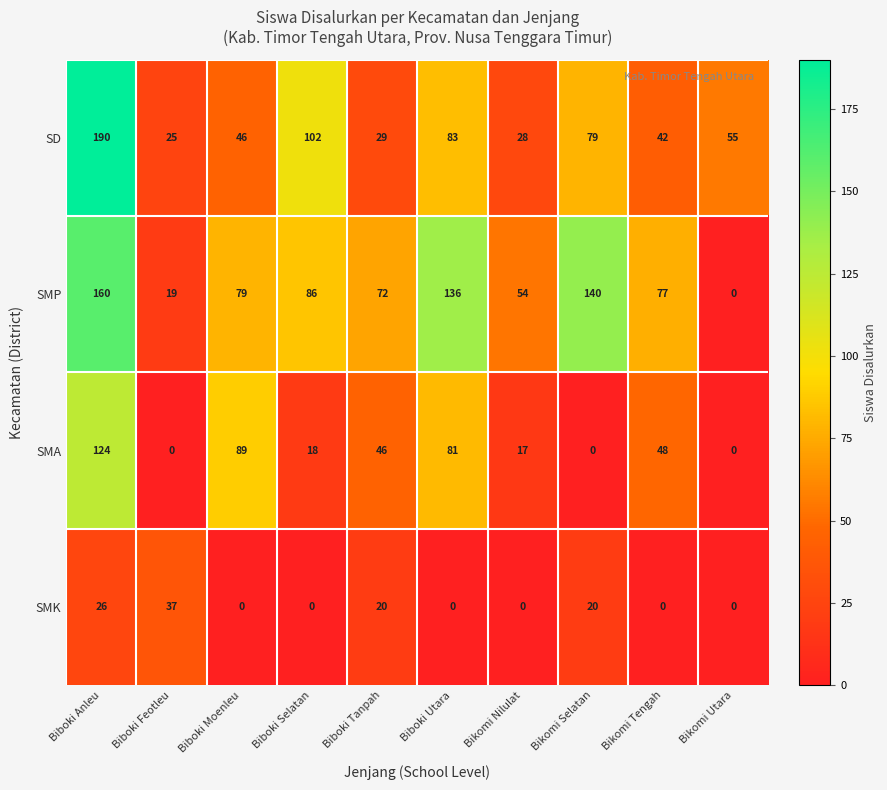

Rank the series at Bikomi Tengah from lowest to highest value.

SMK, SD, SMA, SMP